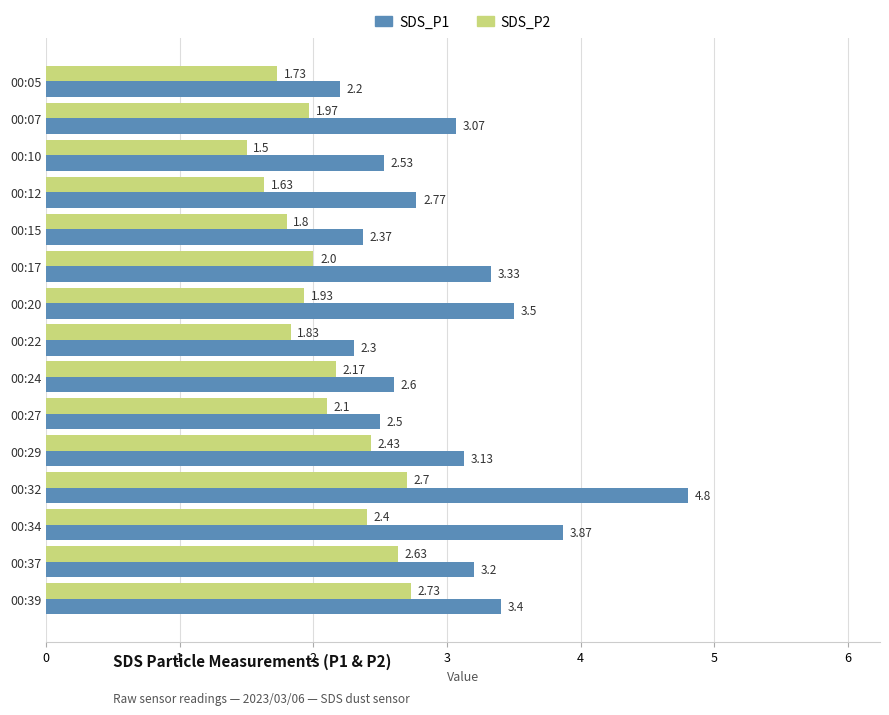

At which label is SDS_P2 closest to 2?

00:17